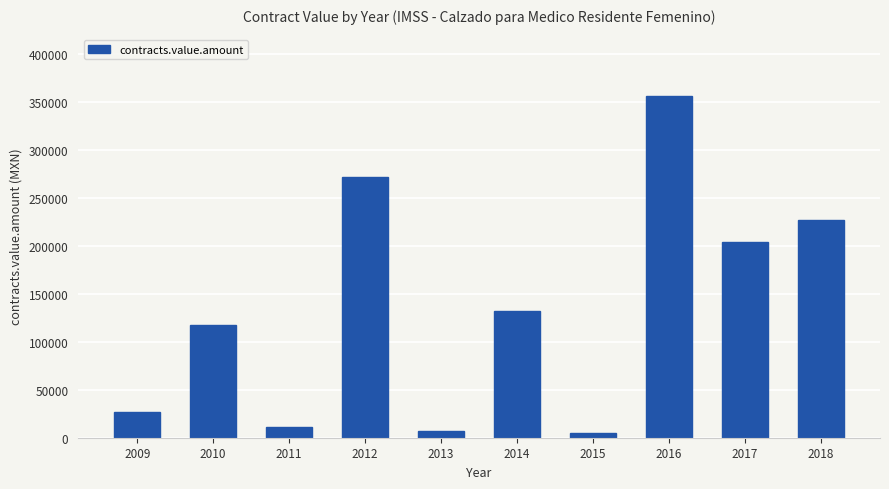

What is the change in value from 2009 to 2010?

+90976.9